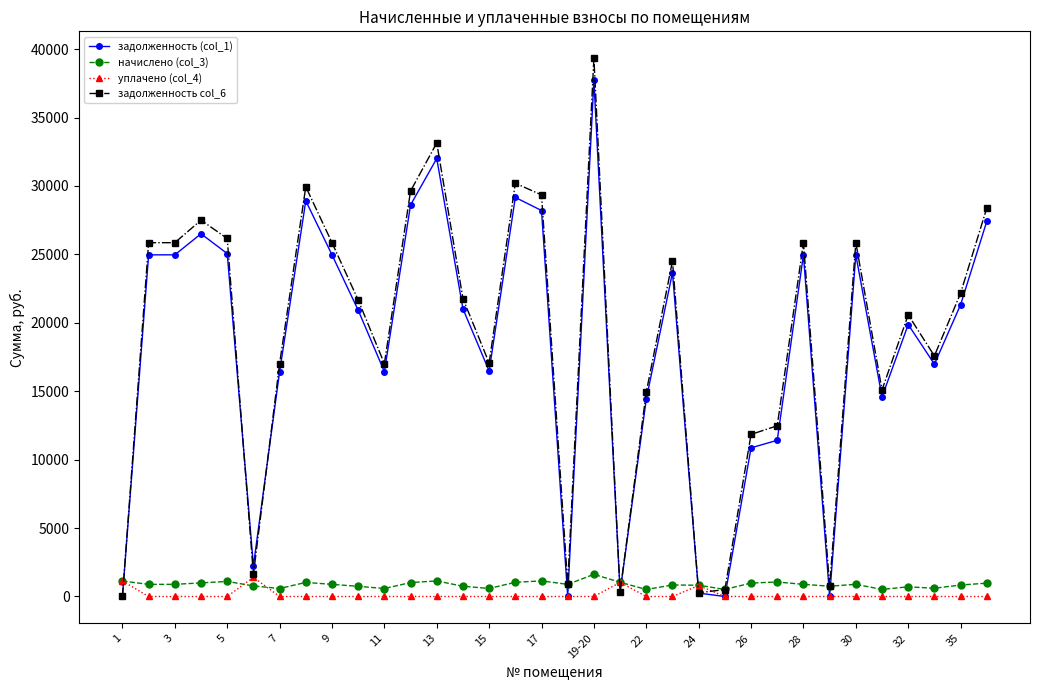

What is the highest value of the начислено (col_3) series?

1617.9